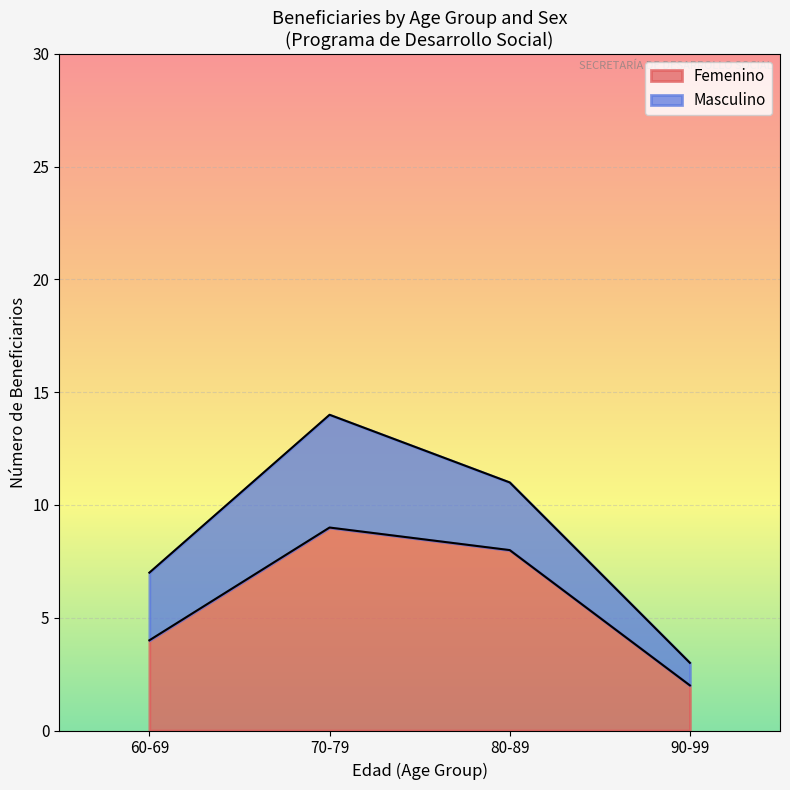

How many values in the Femenino series are below 8?

2